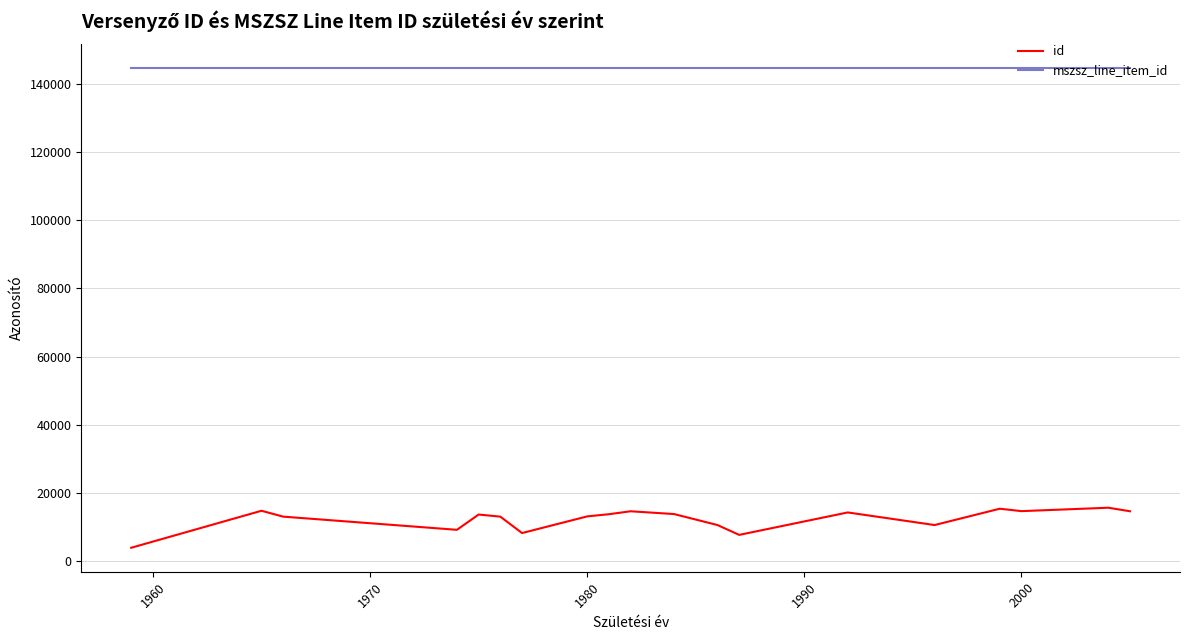

Which series has the largest total across all categories?

mszsz_line_item_id